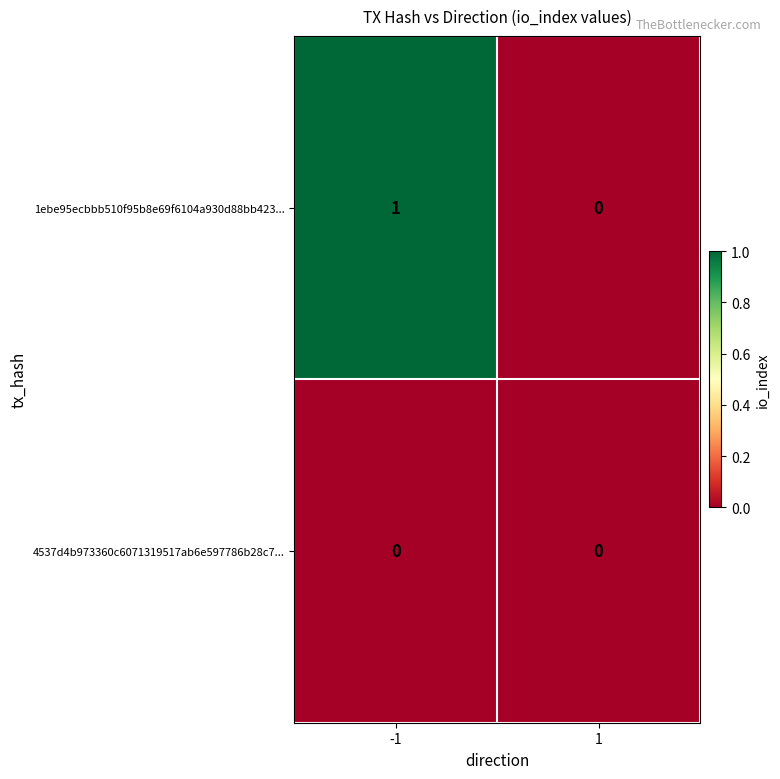

Between -1 and 1, which series saw the biggest shift?

1ebe95ecbbb510f95b8e69f6104a930d88bb423...